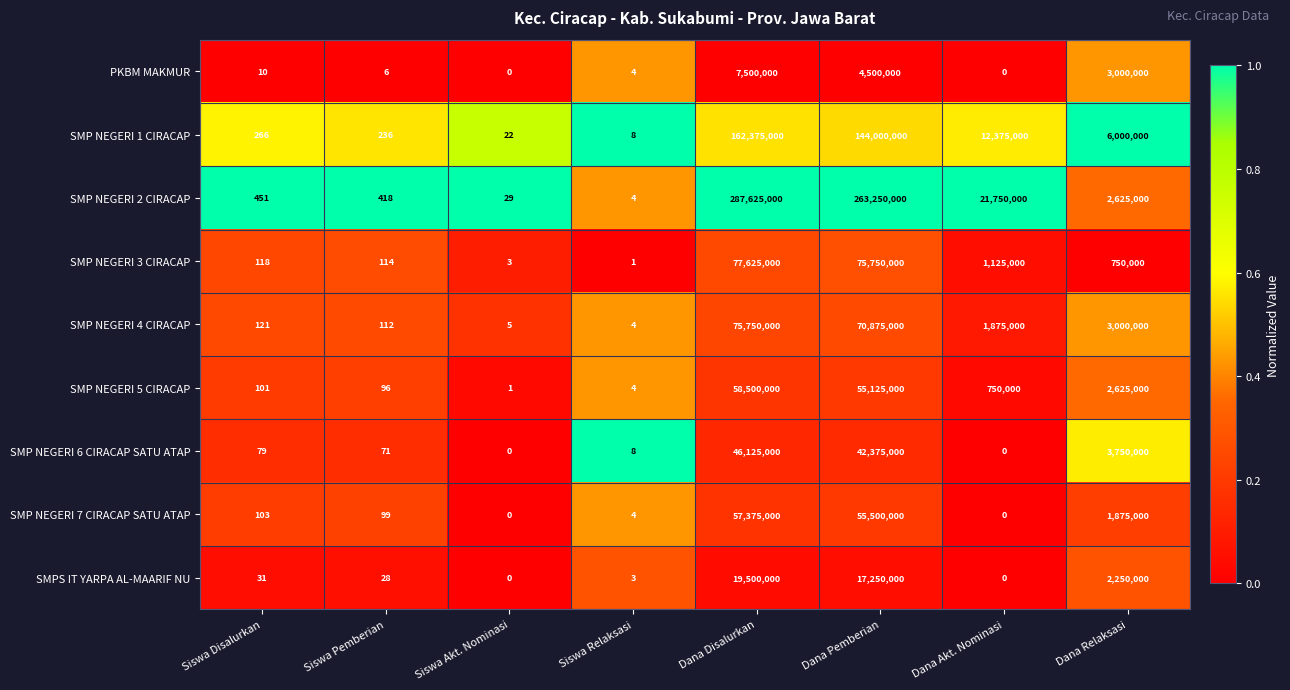

At which category is the sum across all series the highest?

Dana Disalurkan